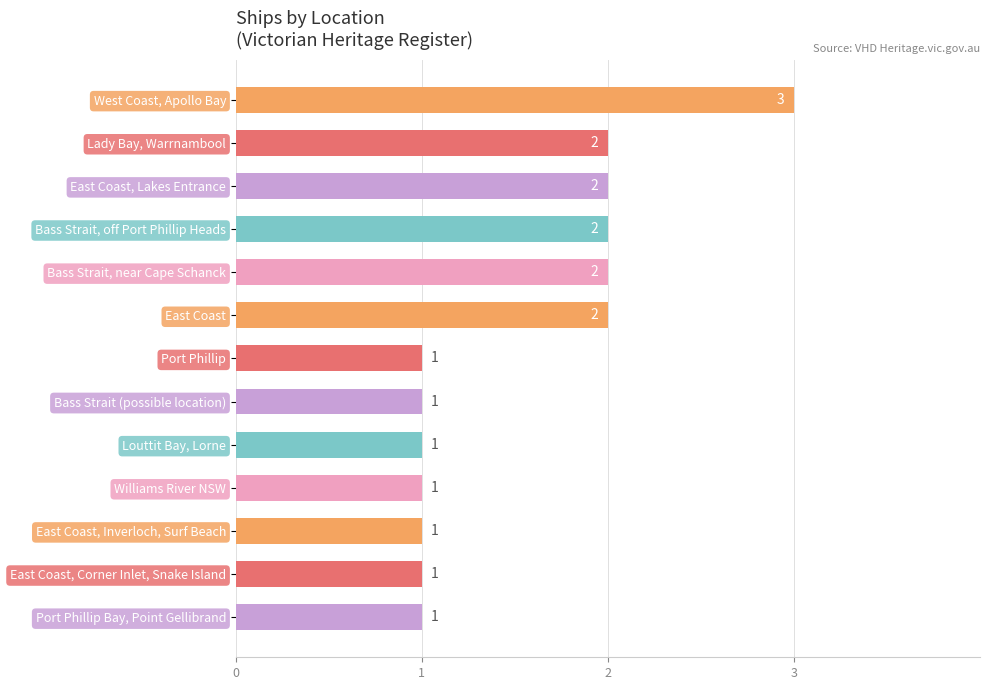

What is the label of the 13th bar from the top?

Port Phillip Bay, Point Gellibrand